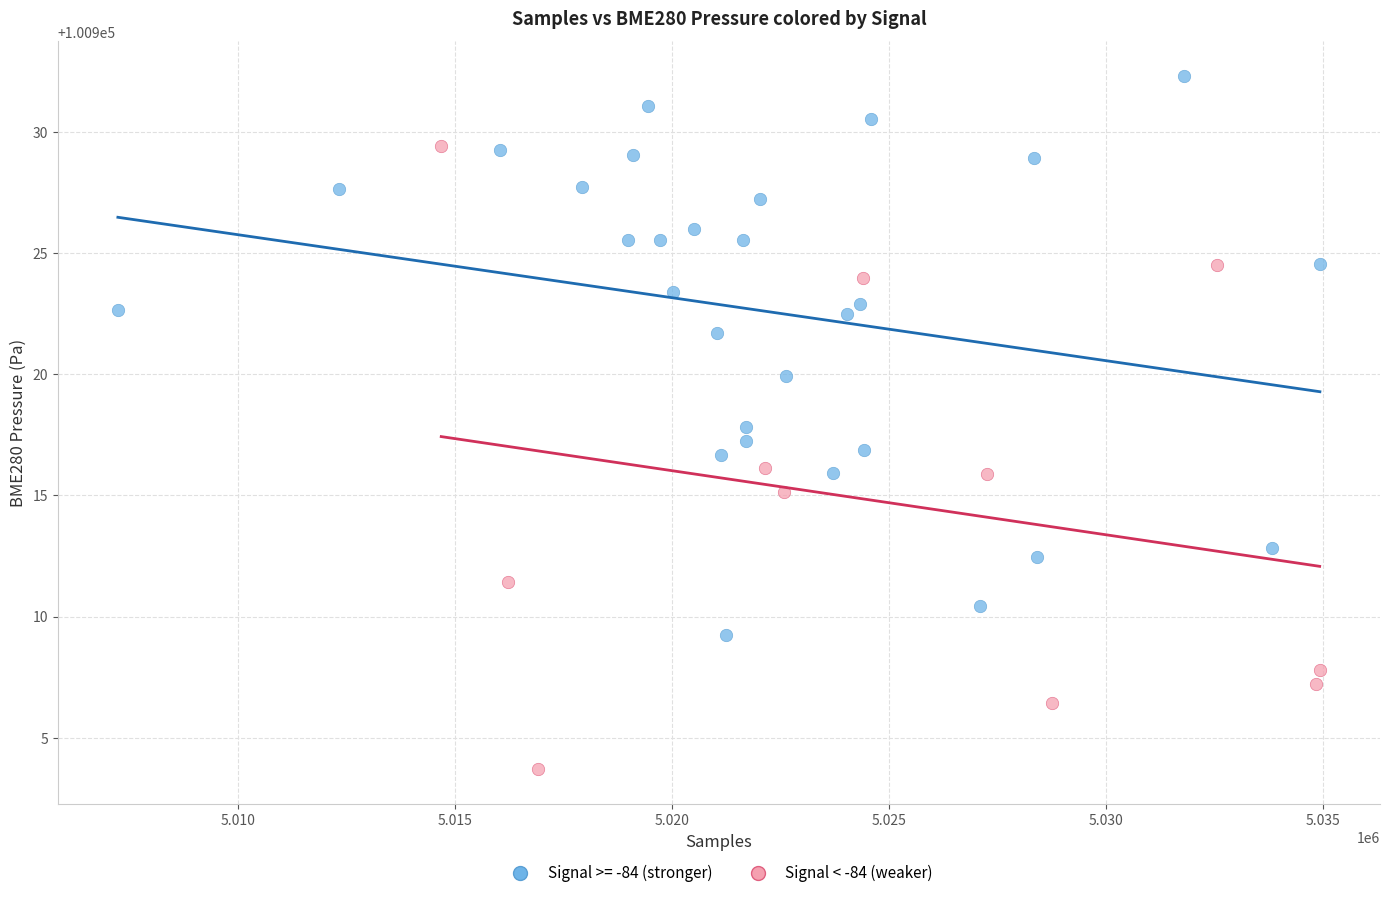

Which series has the largest Y range (max minus min)?

Signal < -84 (weaker)